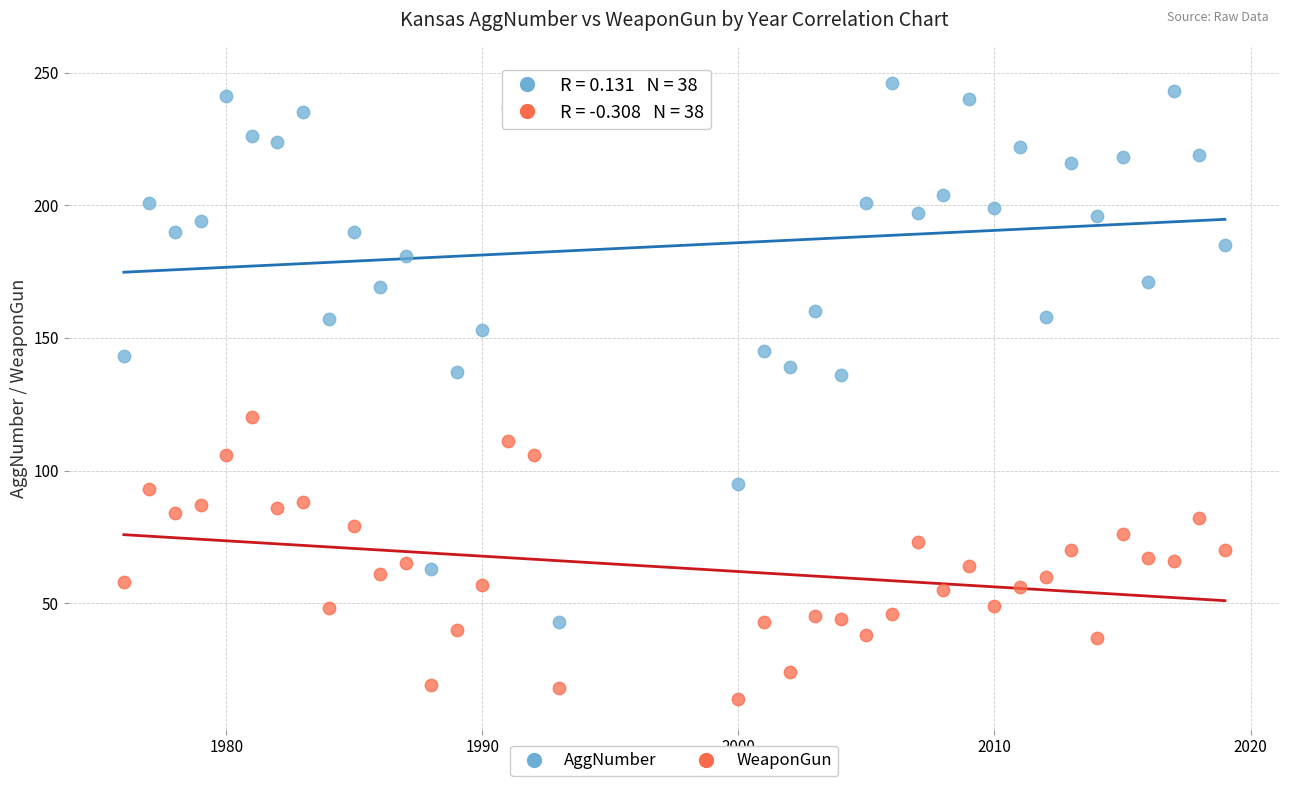

Which series contains the lowest Y value?

WeaponGun